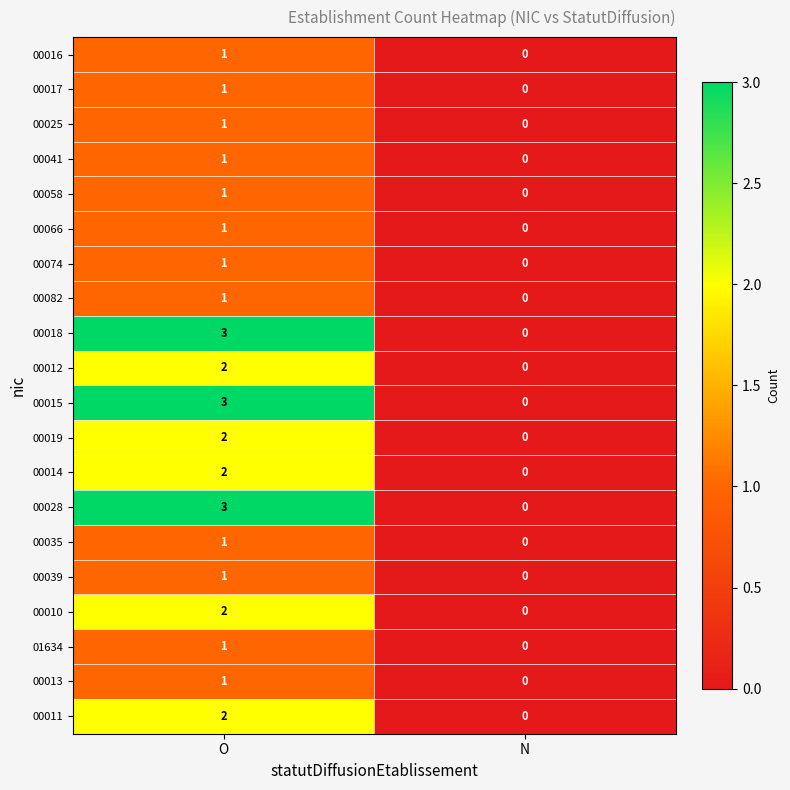

List the labels in order of 00035 value, smallest first.

N, O